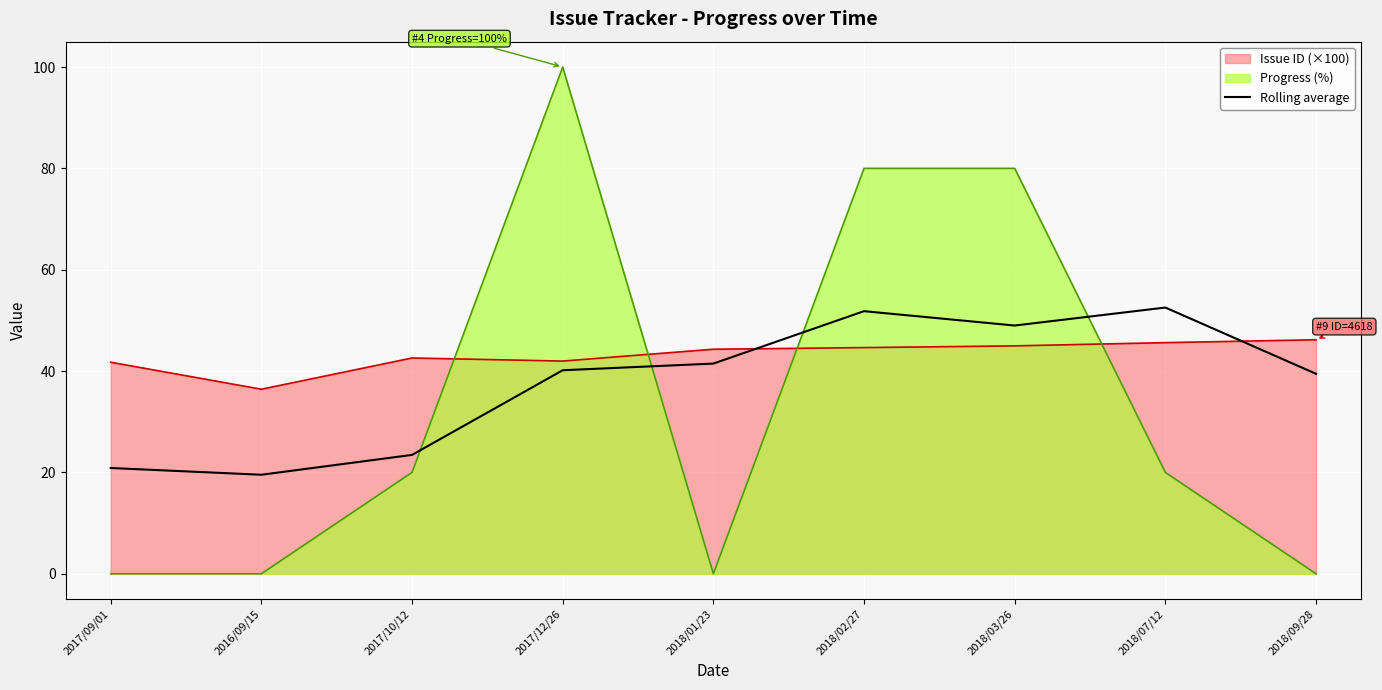

What is the label of the 4th point from the left?

2017/12/26